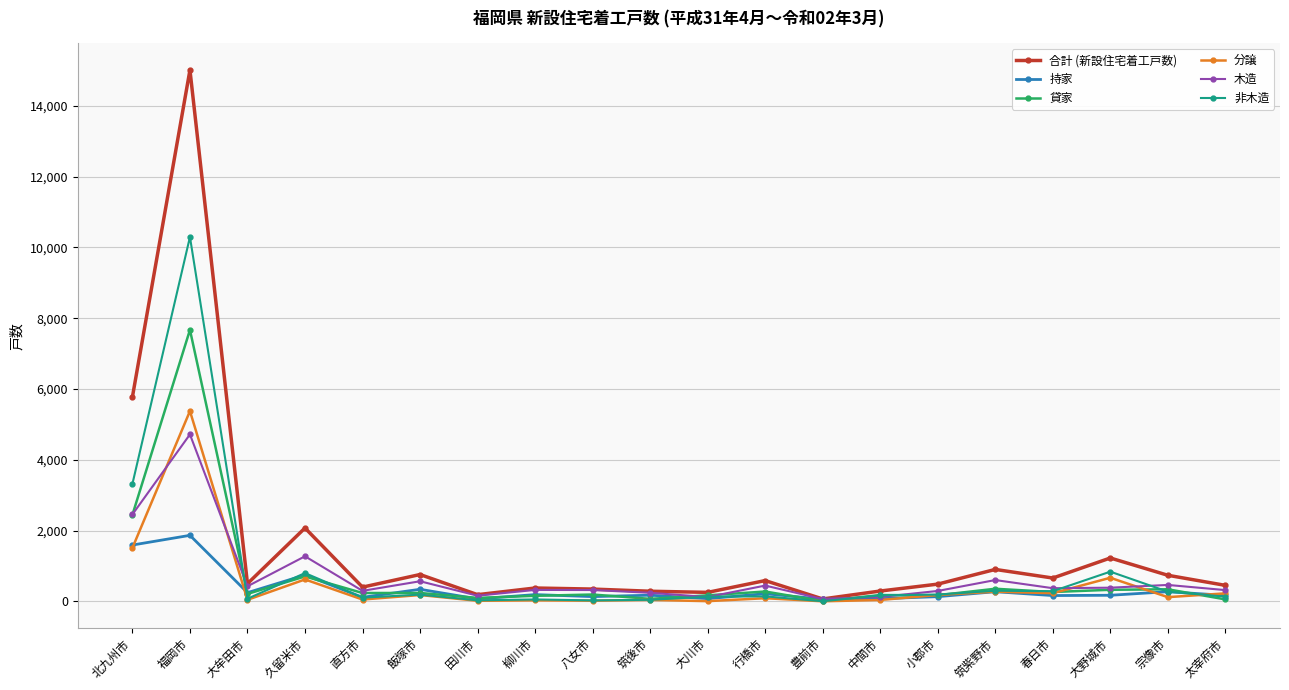

What is the average value of the 分譲 series?

486